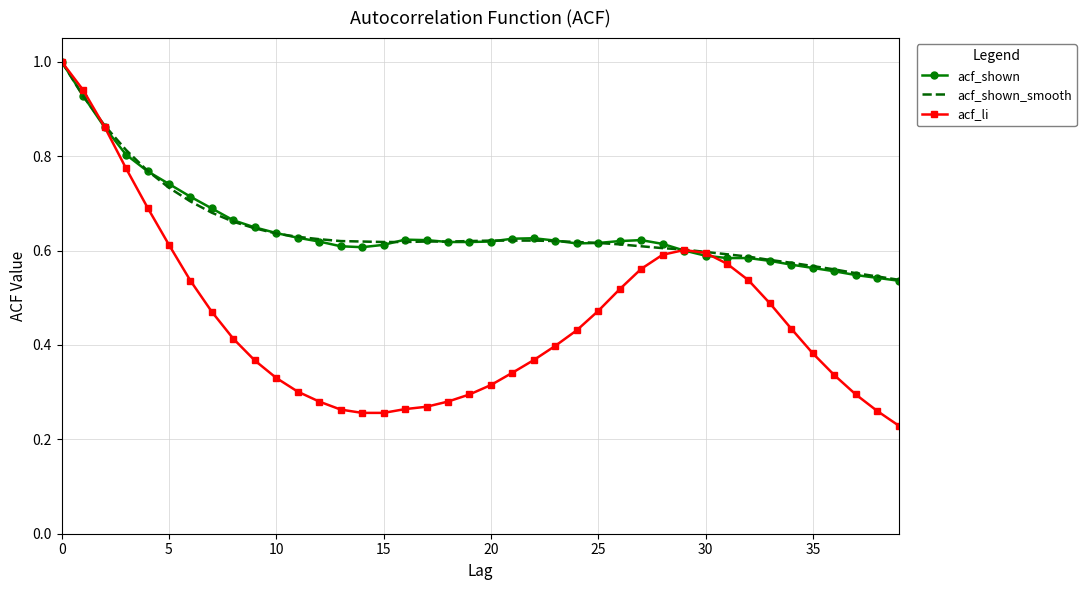

Which series has the largest range (max minus min)?

acf_li